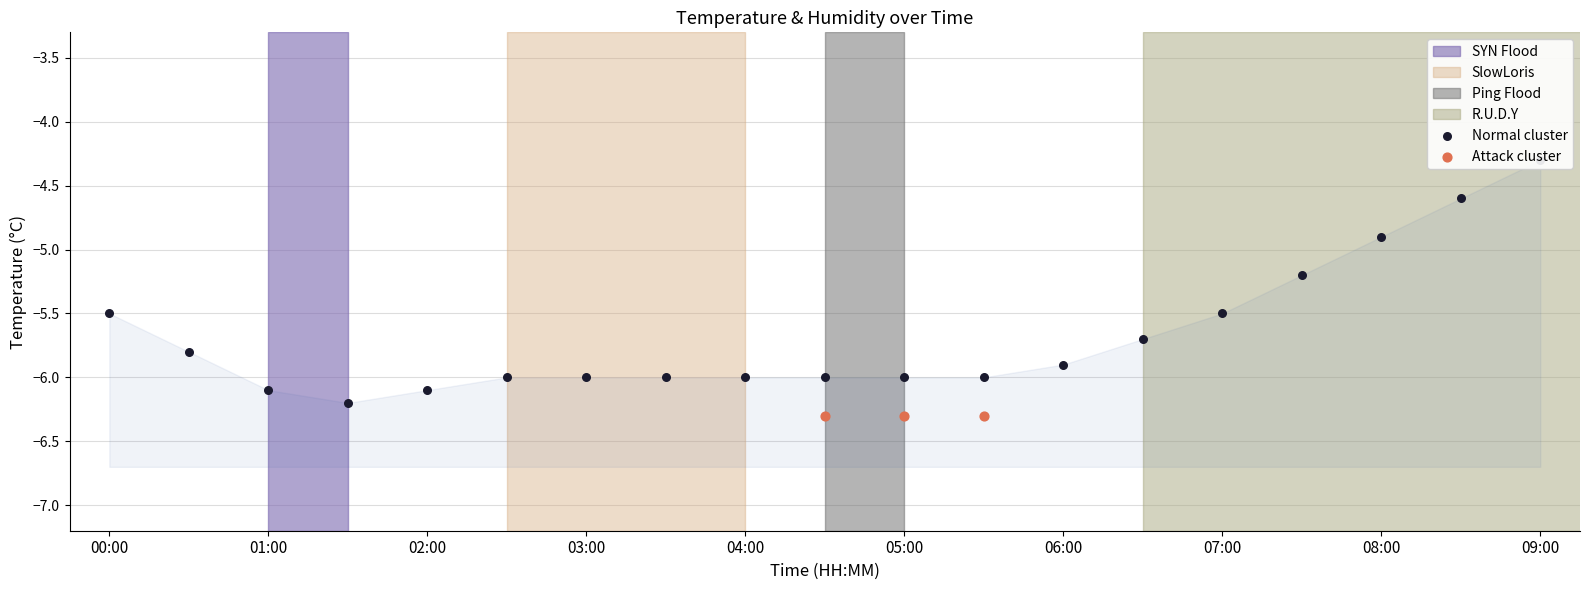

What is the change in value from 00:30 to 04:00?

-0.2